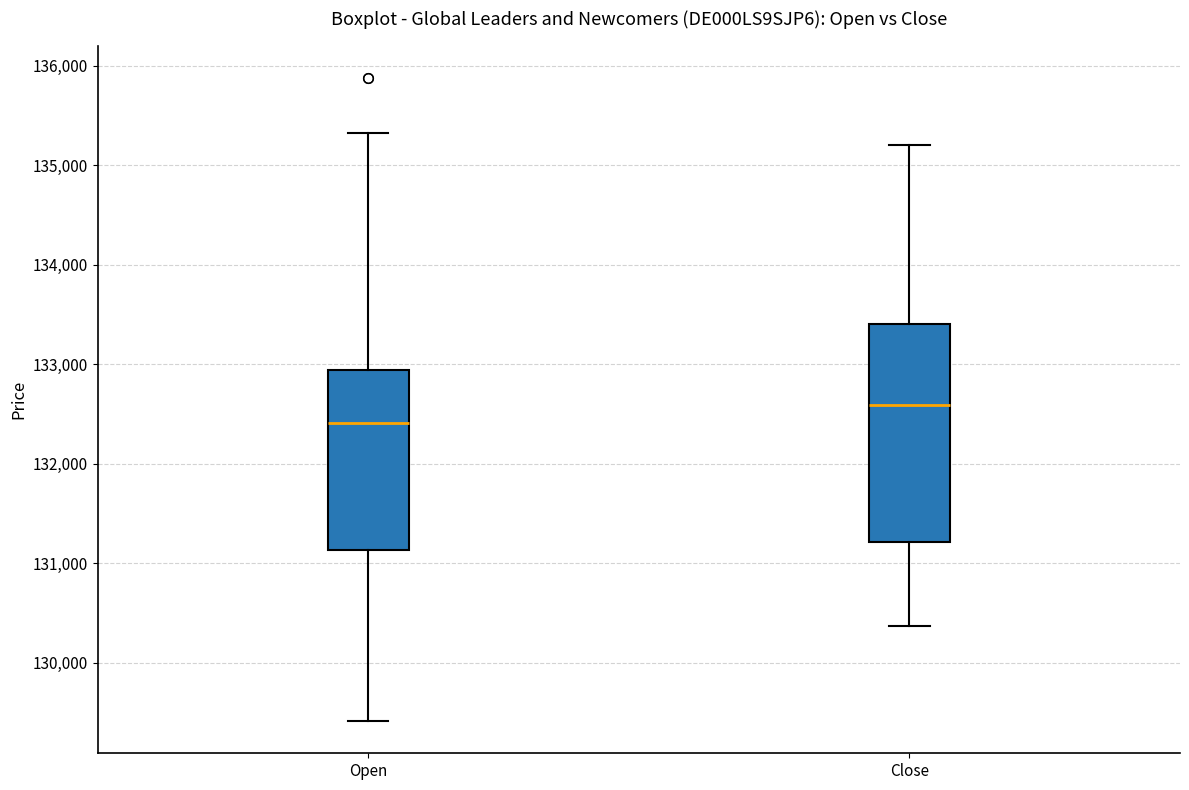

Comparing the boxes themselves (not the whiskers), which one is the tallest?

Close